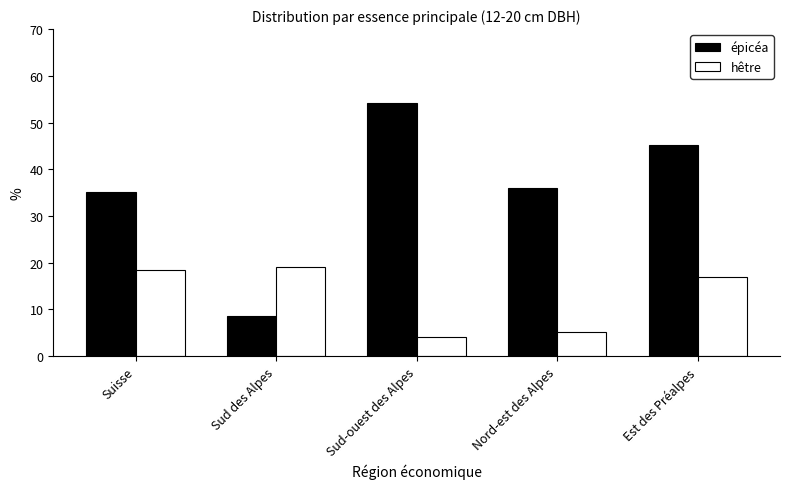

What is the greatest value displayed?

54.1